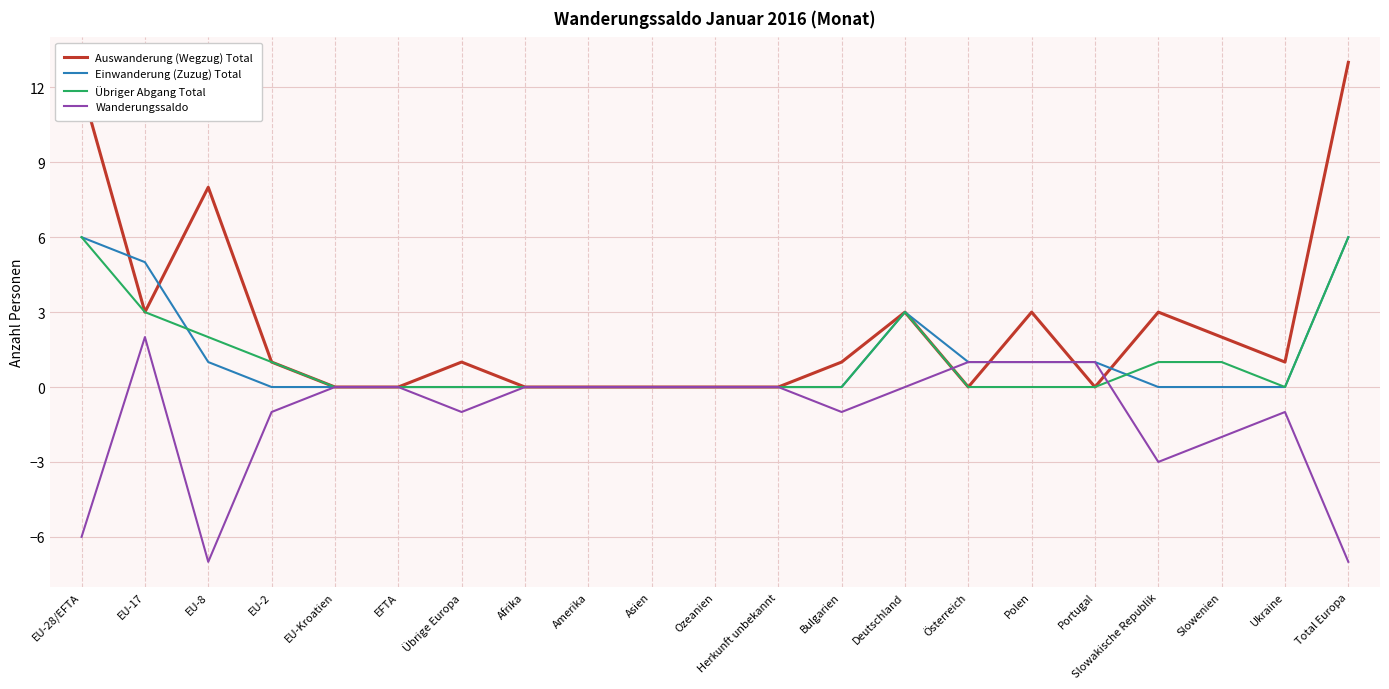

Which series has the widest spread of values?

Auswanderung (Wegzug) Total